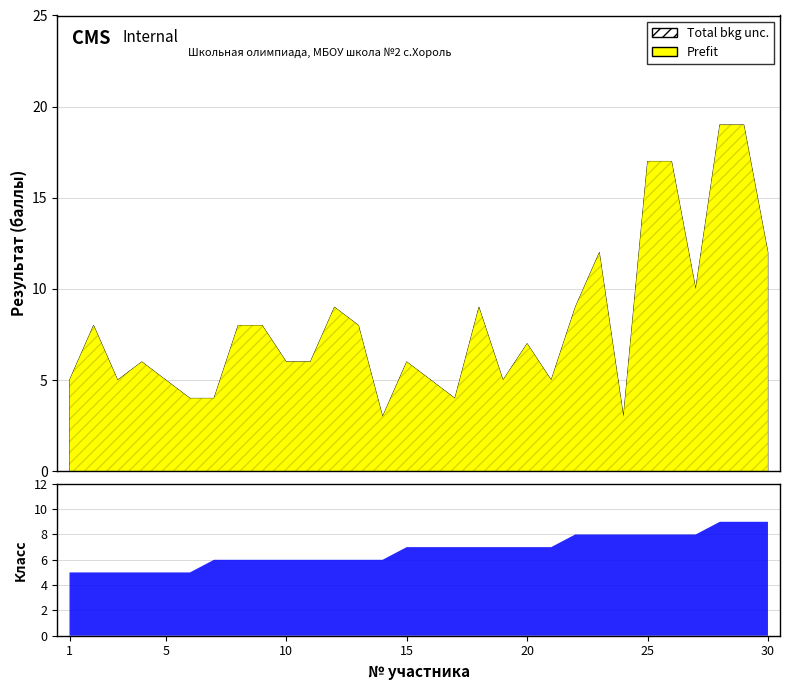

Does the chart have visible grid lines?

Yes